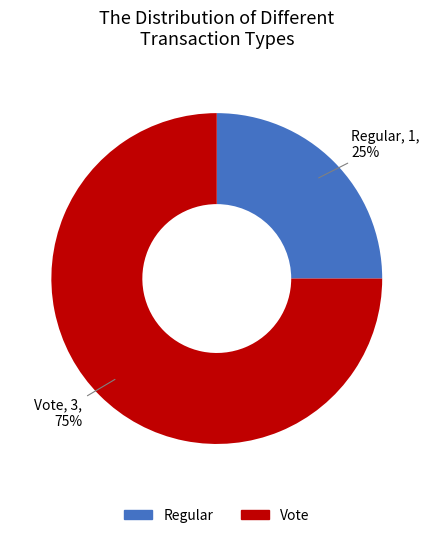

Approximately how many times larger is the value at Vote compared to Regular?

3.0